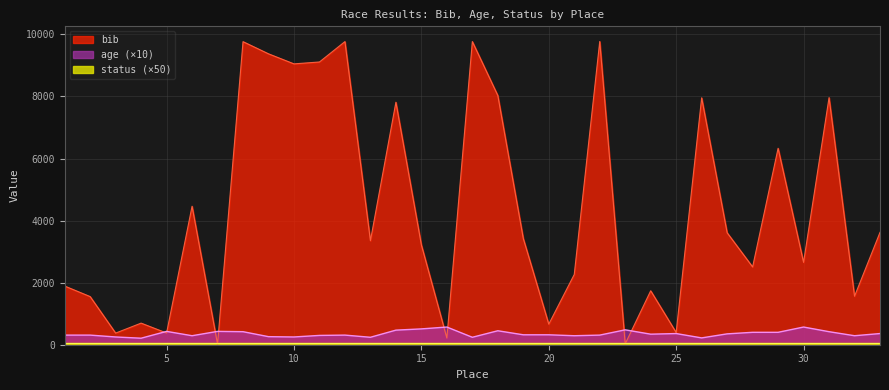

What is the average value of the bib series?

4342